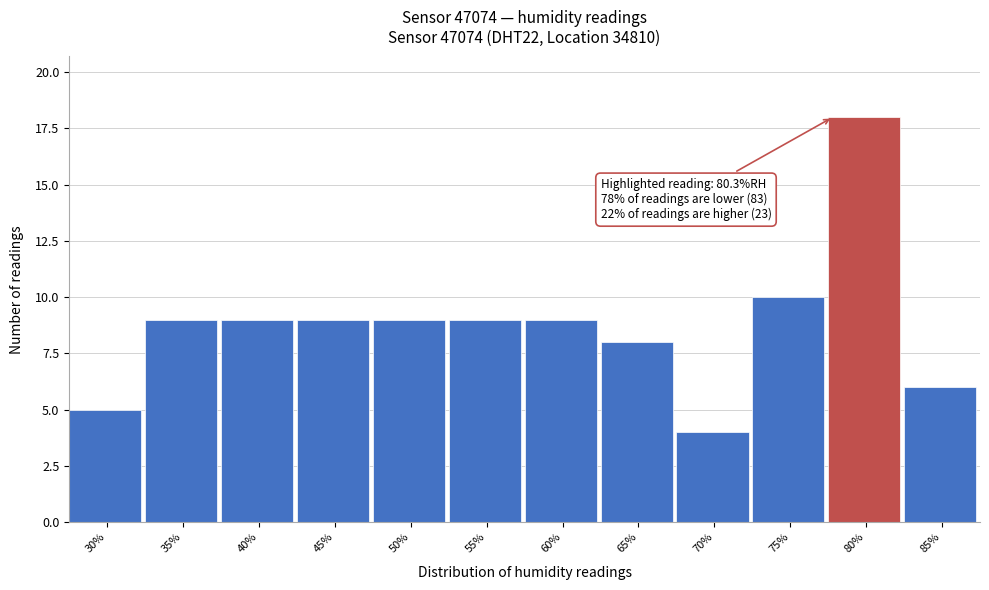

Reading left to right, list all the values displayed in this chart.

30%=5	35%=9	40%=9	45%=9	50%=9	55%=9	60%=9	65%=8	70%=4	75%=10	80%=18	85%=6